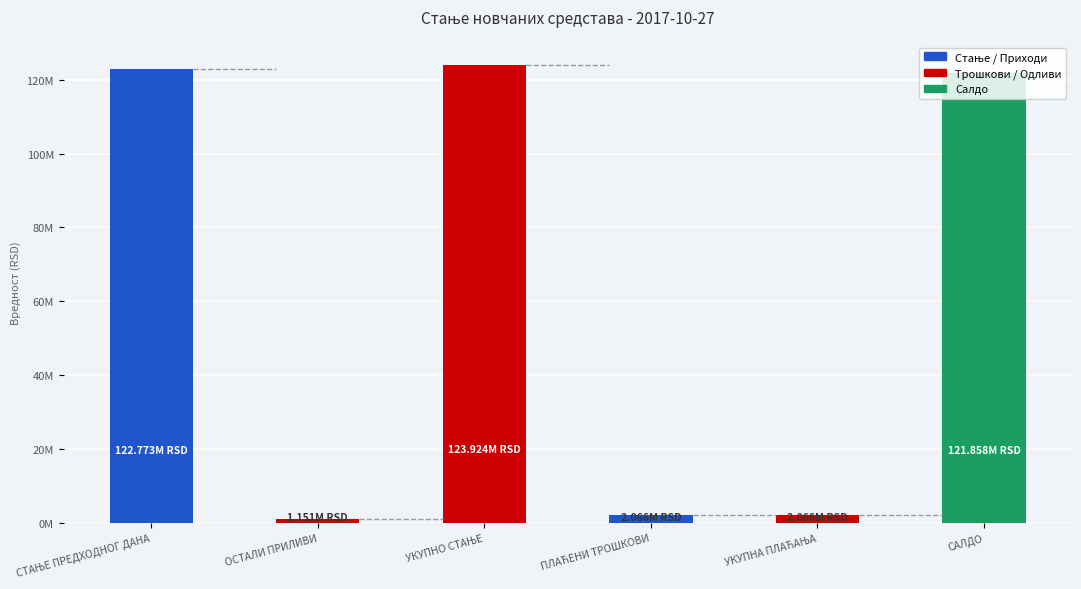

Reading right to left, list all the values displayed in this chart.

121858382.5	2065629.0	2065629.0	123924011.5	1151443.1	122772568.4